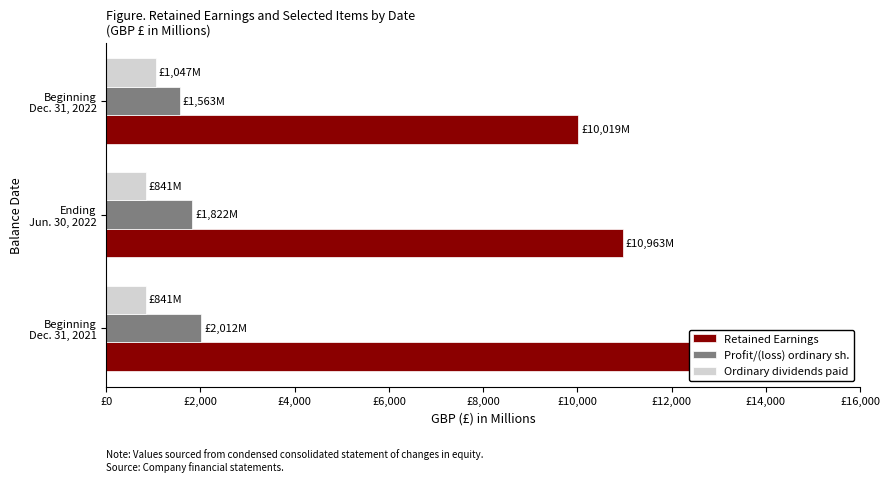

How many bars are there in each group?

3